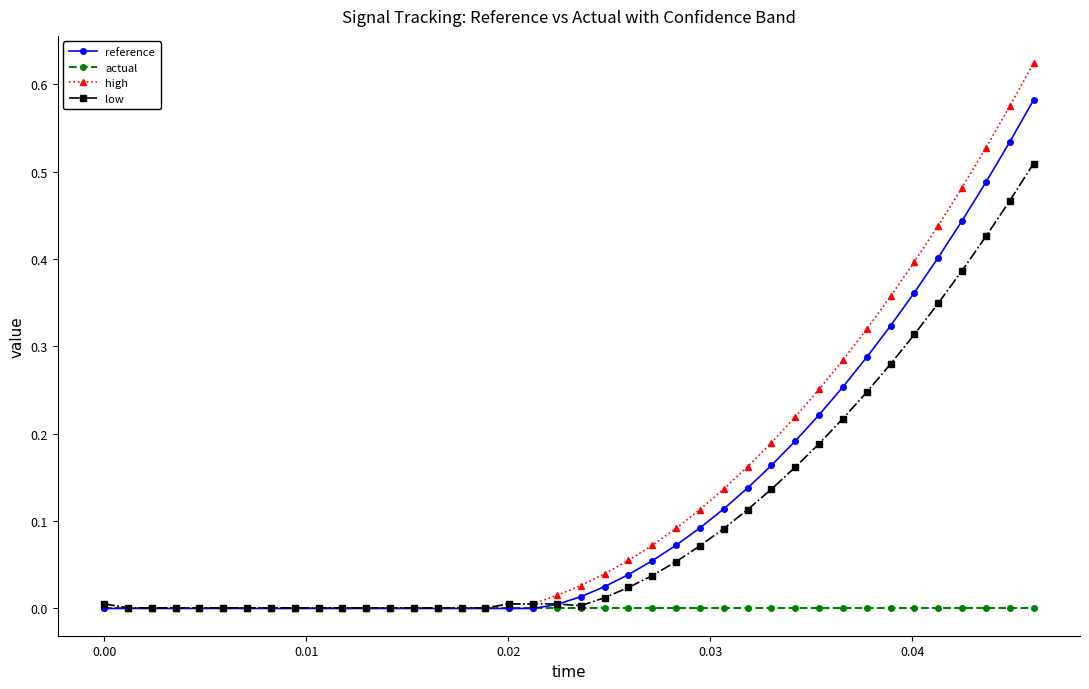

Rank the series by their maximum value, from highest to lowest.

high, reference, low, actual